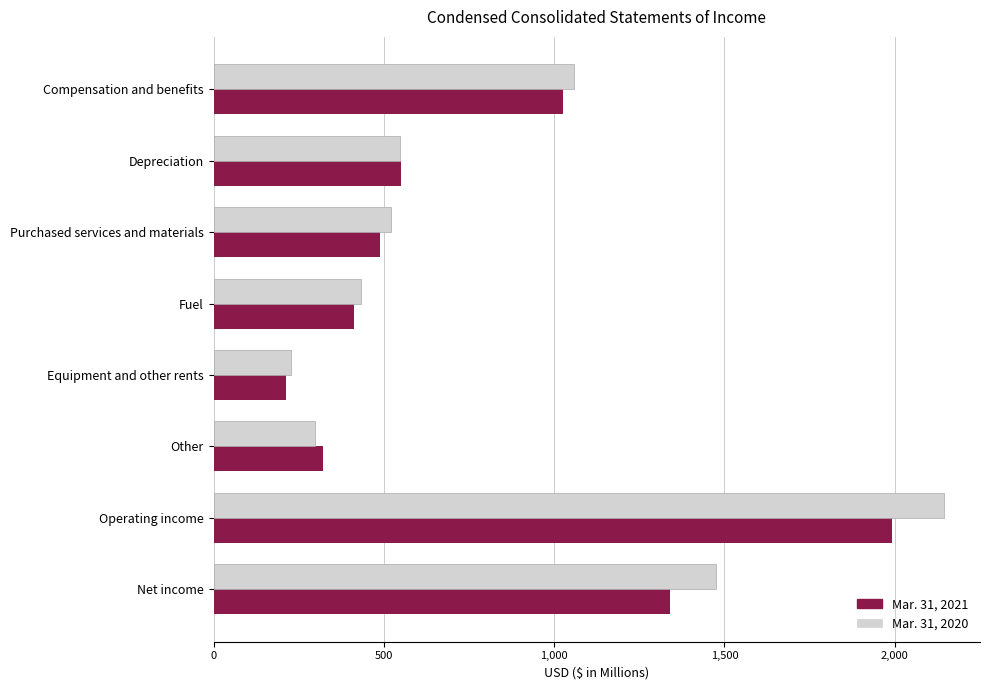

What is the sum of the Mar. 31, 2020 values at Equipment and other rents and Depreciation?

774